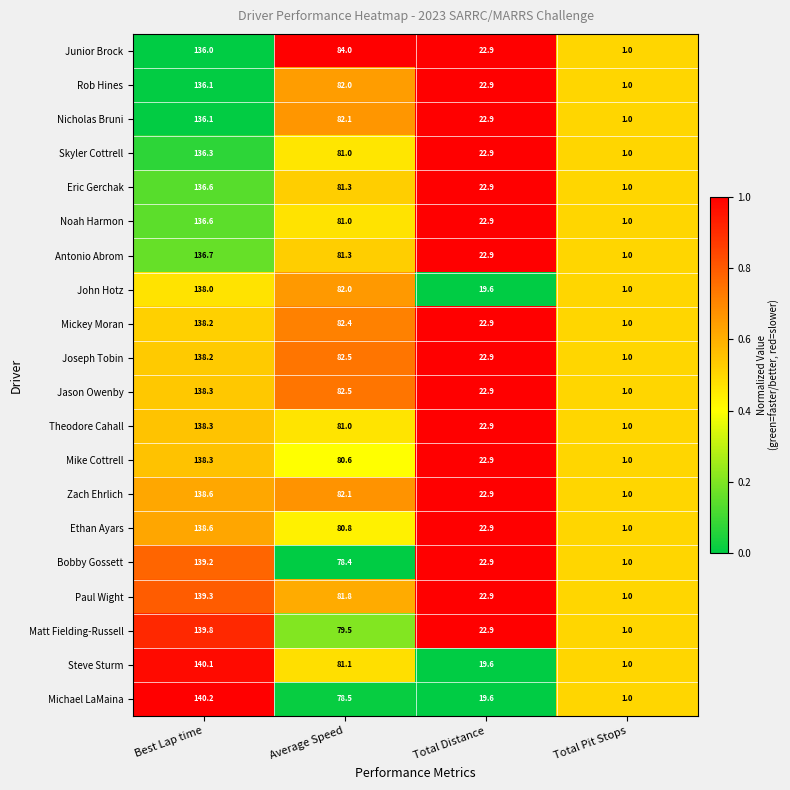

Which category has the highest value in the Matt Fielding-Russell series?

Best Lap time